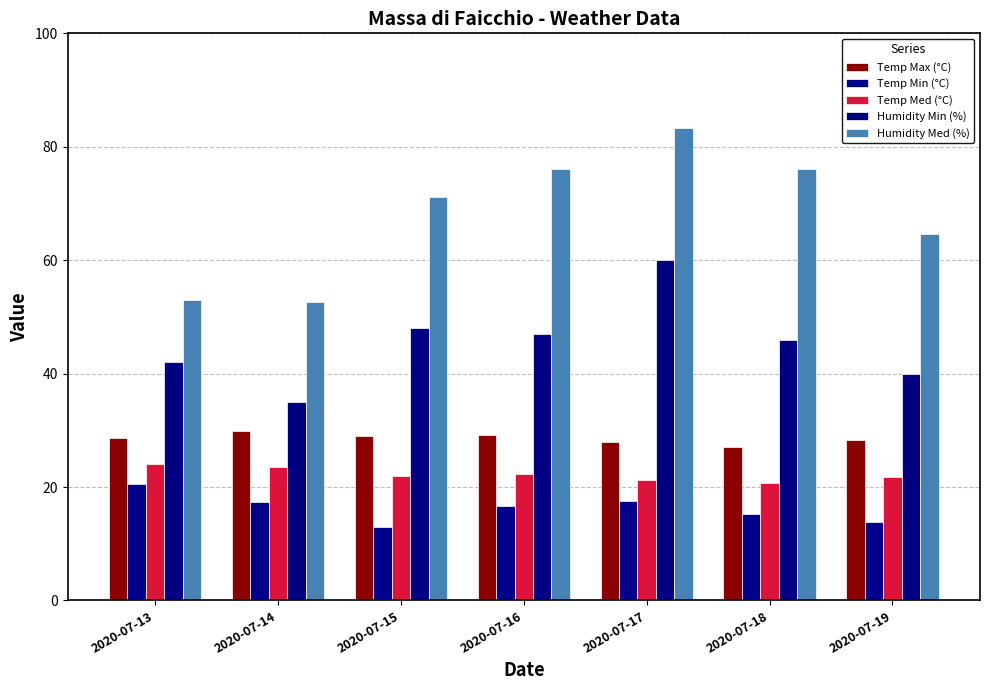

How many distinct data groups are displayed?

5